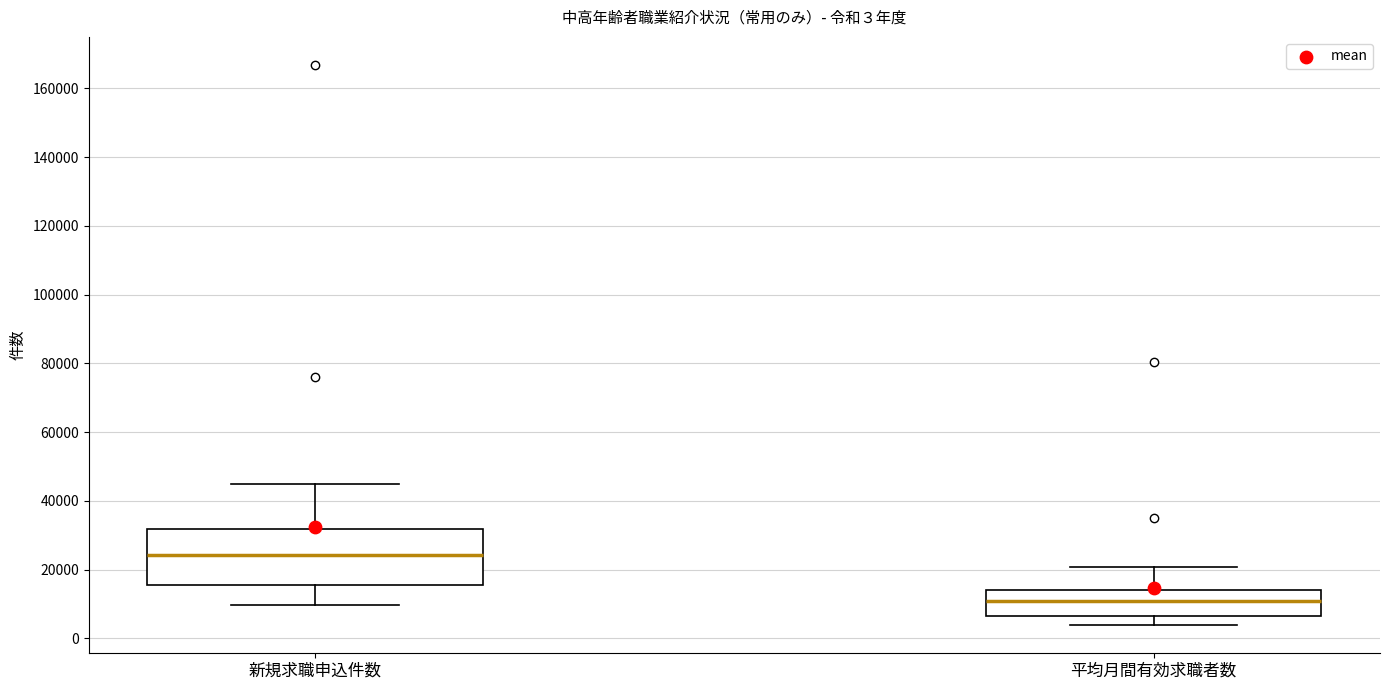

Which box's median line is the lowest?

平均月間有効求職者数